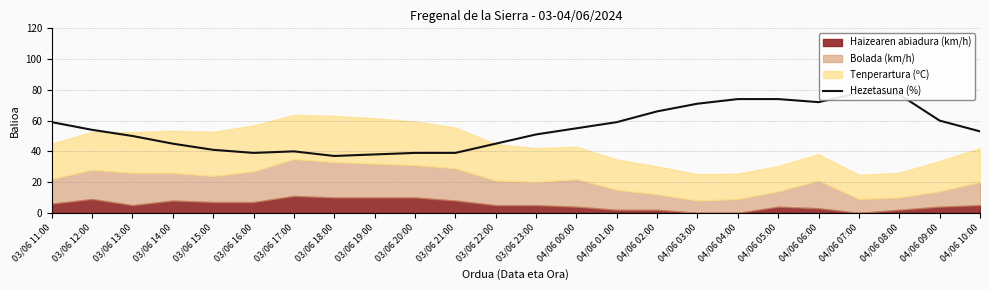

At which category does the data reach its first local peak?

03/06 17:00